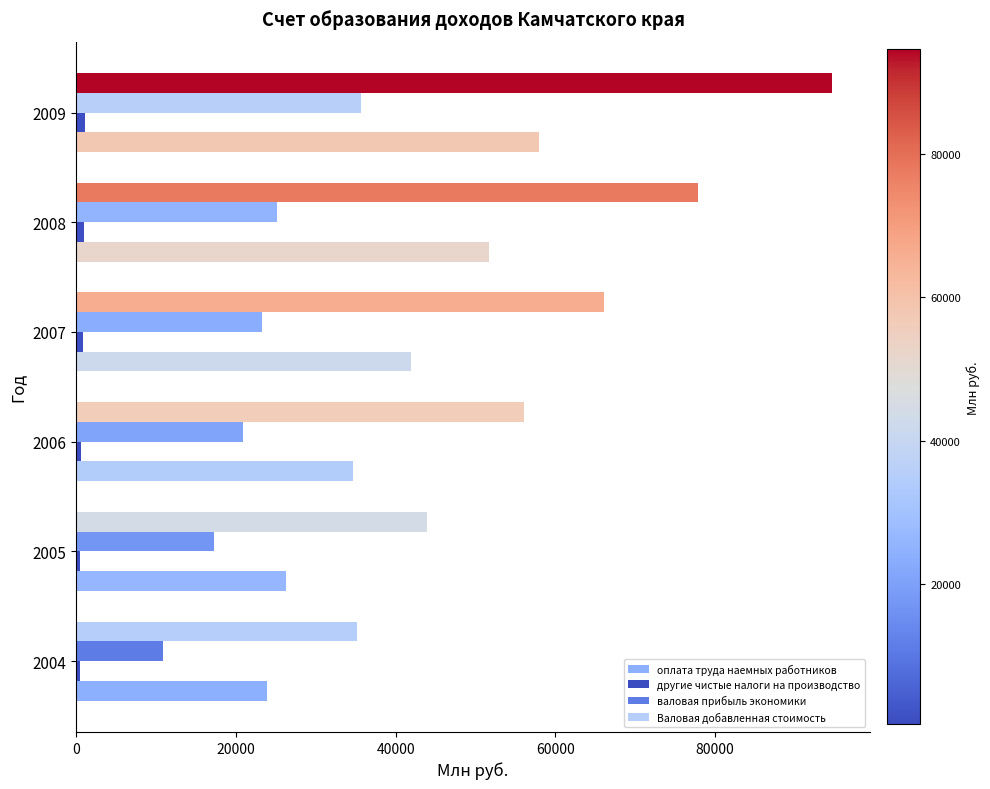

Rank the series by their average value, from highest to lowest.

Валовая добавленная стоимость, оплата труда наемных работников, валовая прибыль экономики, другие чистые налоги на производство